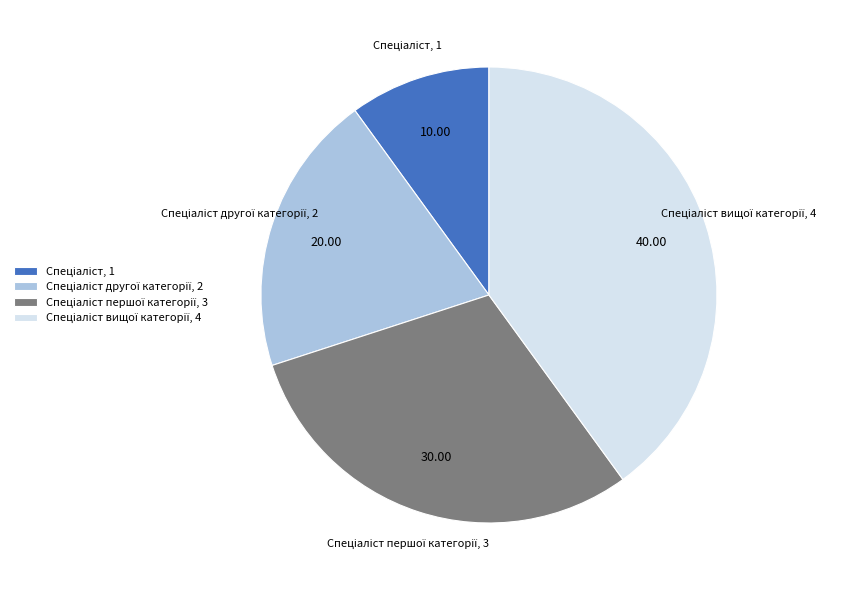

Does any single category account for the majority?

No